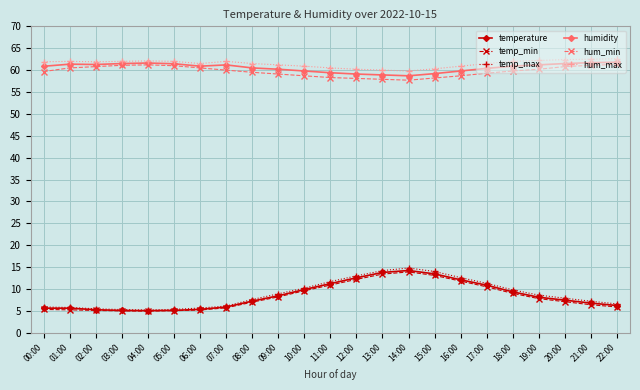

In temperature, how many points are lower than both neighbors (excluding endpoints)?

1